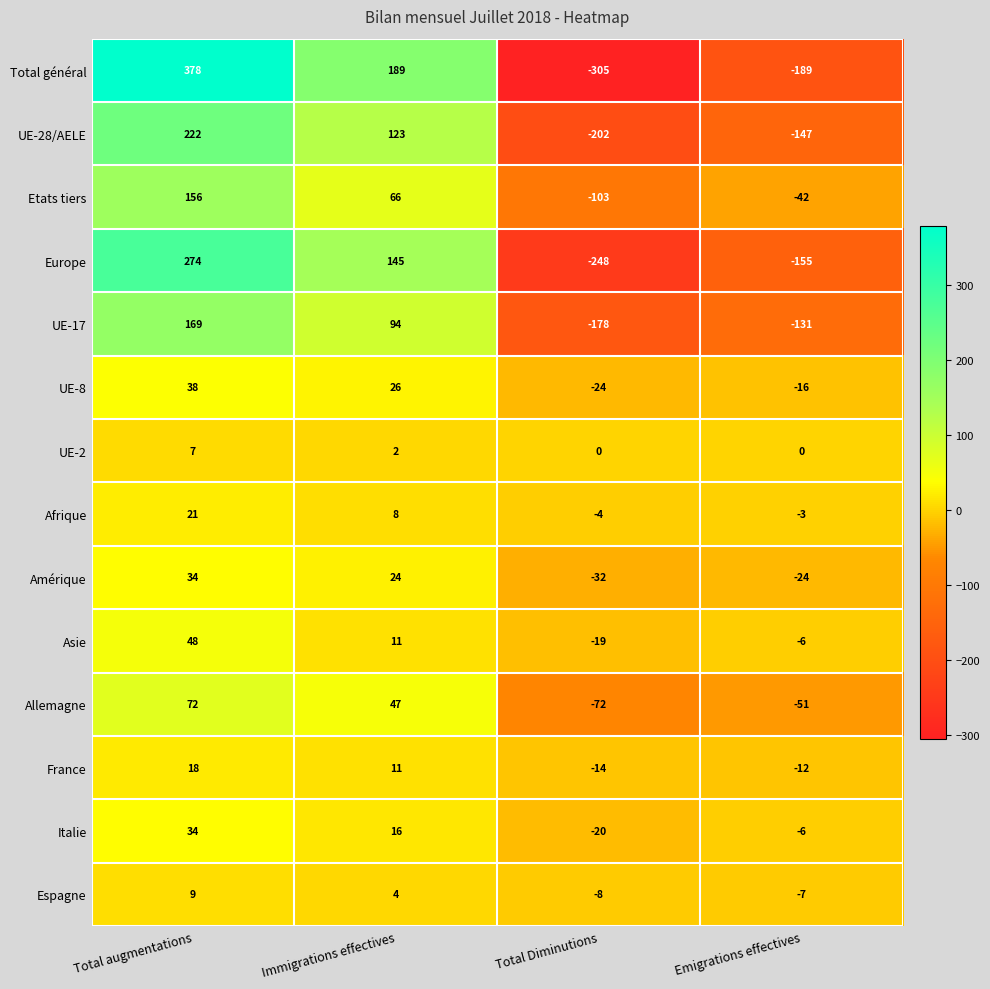

What is the sum of all Afrique values?

22